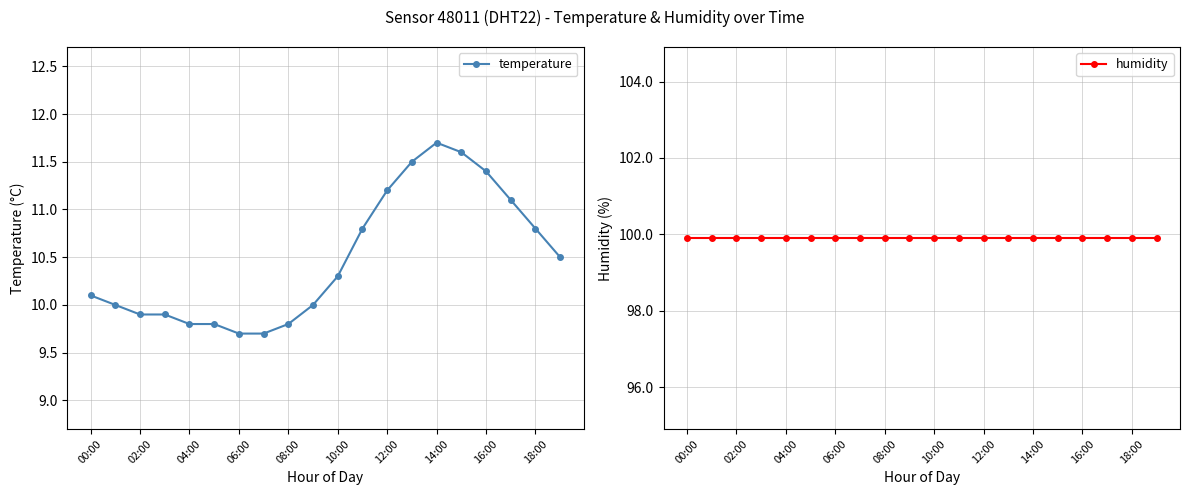

True or false: temperature and humidity intersect in this chart.

False